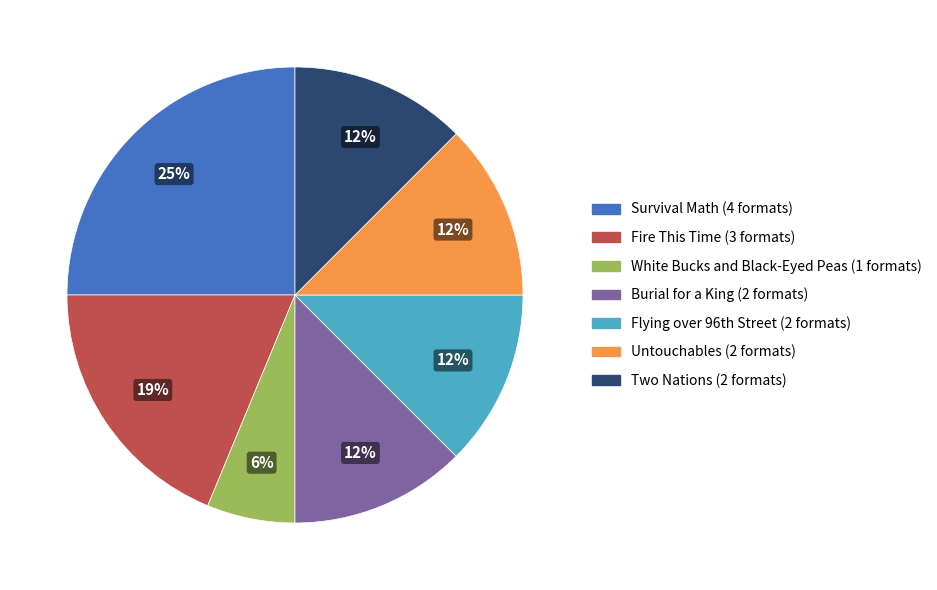

How many slices are in this pie chart?

7